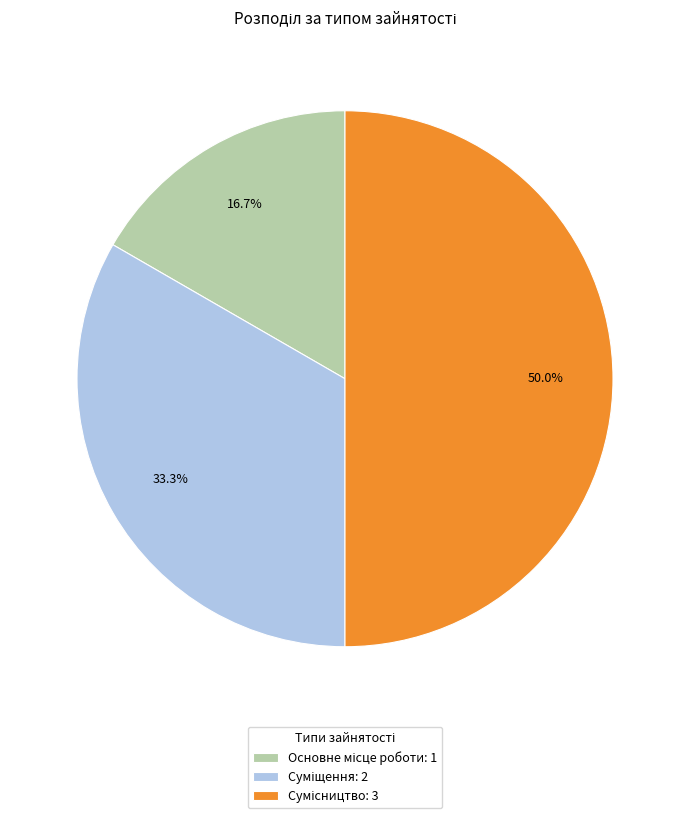

Approximately how many times larger is the value at Основне місце роботи compared to Суміщення?

0.5